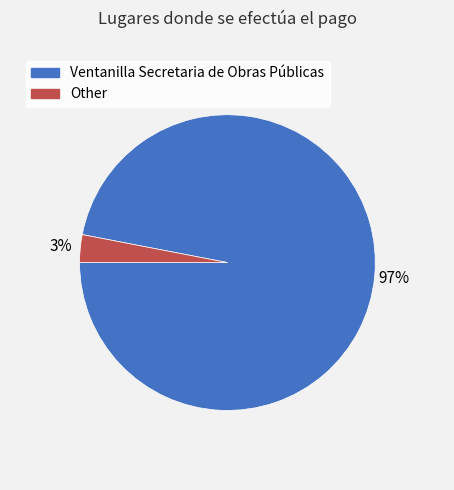

To the nearest percent, what percentage of the pie is Other?

3%